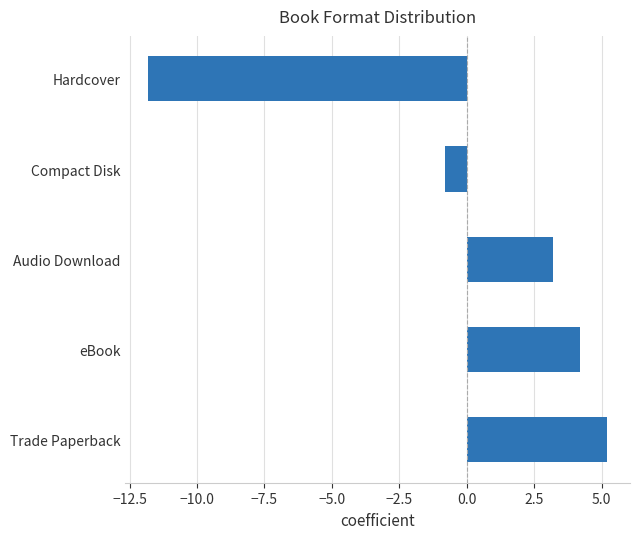

The chart shows a value of 4.2 at eBook. True or false?

True